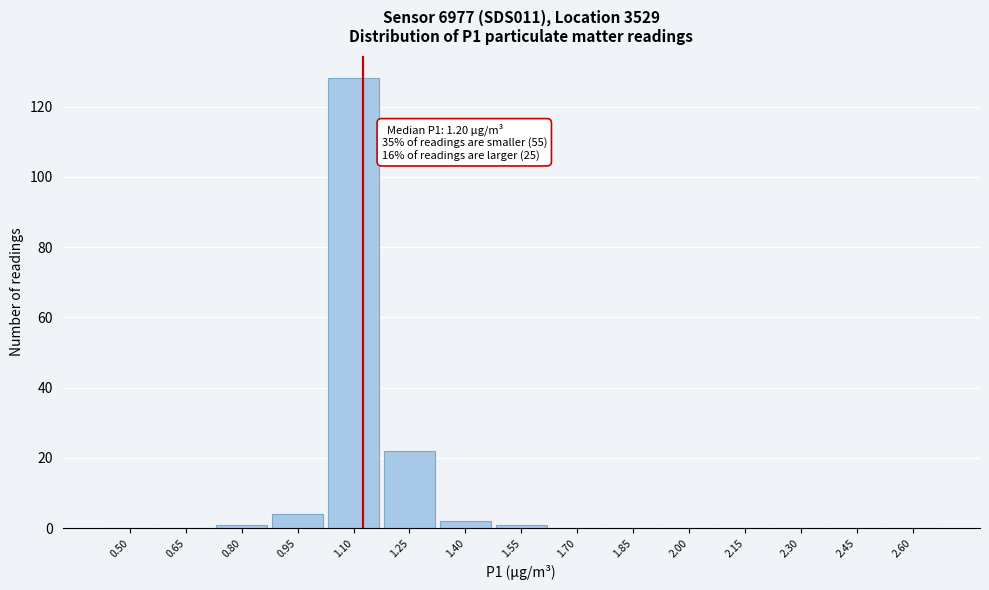

Reading right to left, transcribe all the data shown in this chart.

2.60=0	2.45=0	2.30=0	2.15=0	2.00=0	1.85=0	1.70=0	1.55=1	1.40=2	1.25=22	1.10=128	0.95=4	0.80=1	0.65=0	0.50=0